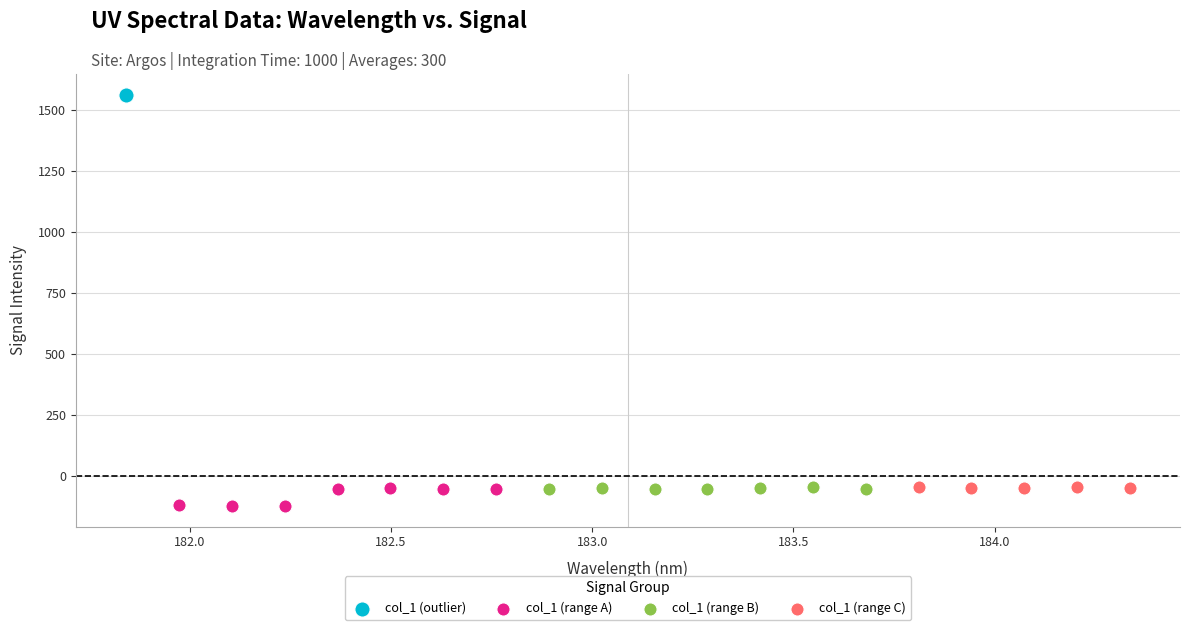

What are all the series names shown in the legend?

col_1 (outlier), col_1 (range A), col_1 (range B), col_1 (range C)